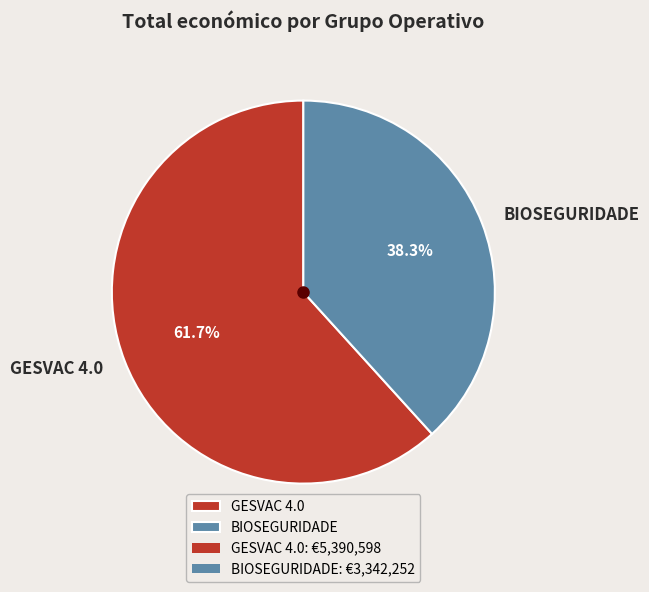

Between BIOSEGURIDADE and GESVAC 4.0, which is larger?

GESVAC 4.0